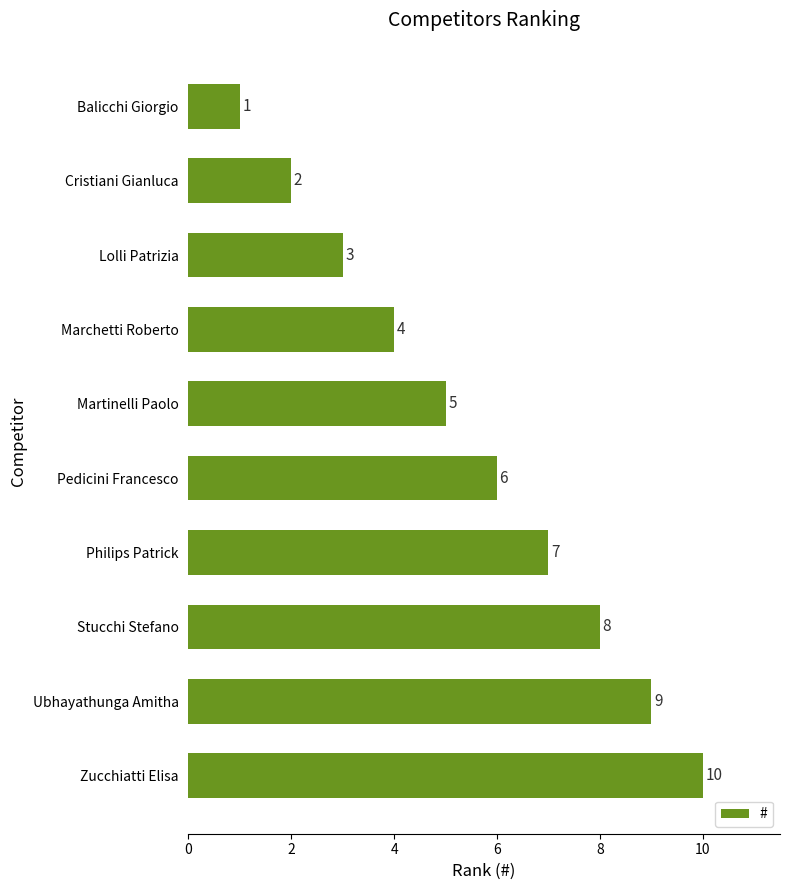

The chart shows a value of 1 at Marchetti Roberto. True or false?

False